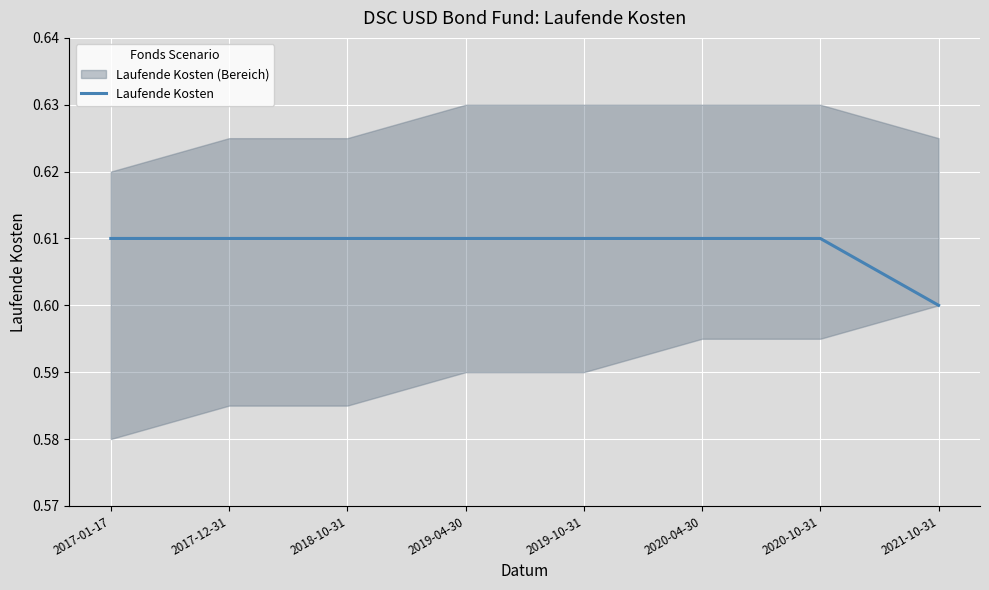

At which label does Laufende Kosten reach its minimum?

2021-10-31